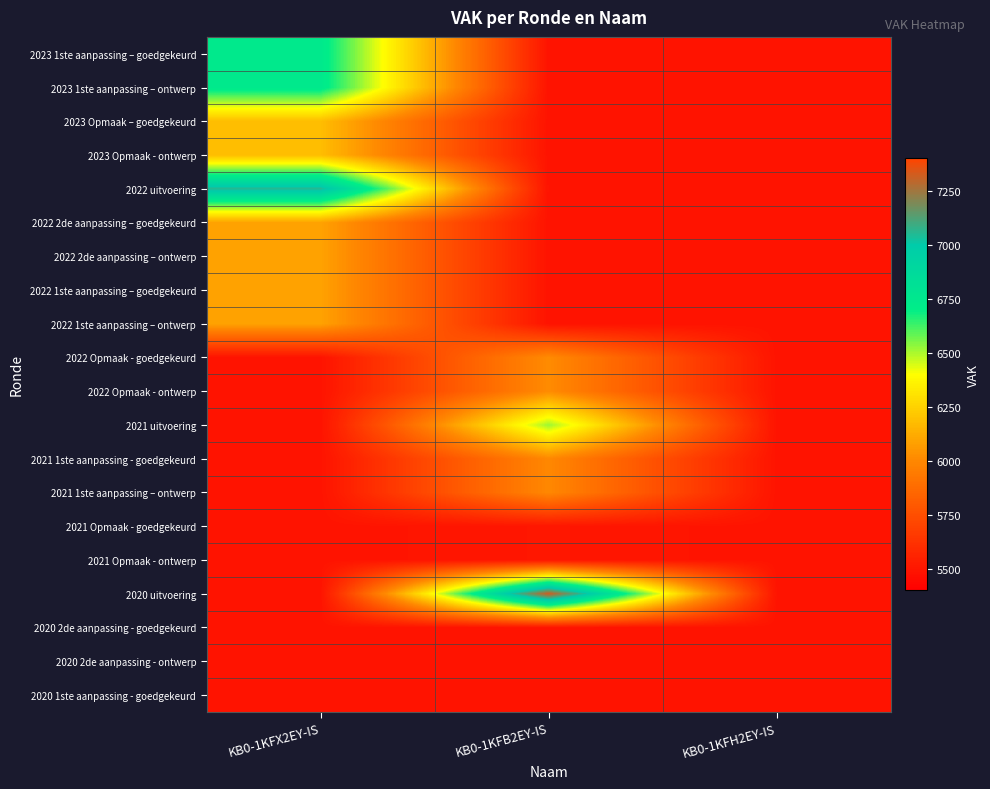

Between KB0-1KFB2EY-IS and KB0-1KFX2EY-IS, which is larger?

KB0-1KFX2EY-IS